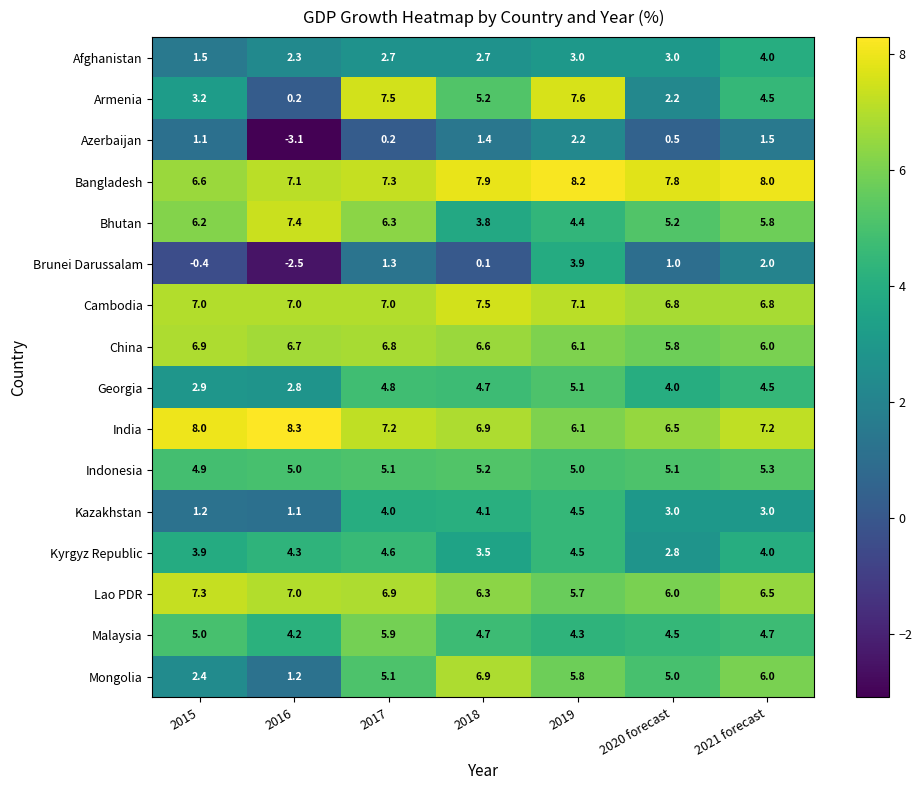

Which label corresponds to the smallest value in the chart?

2016